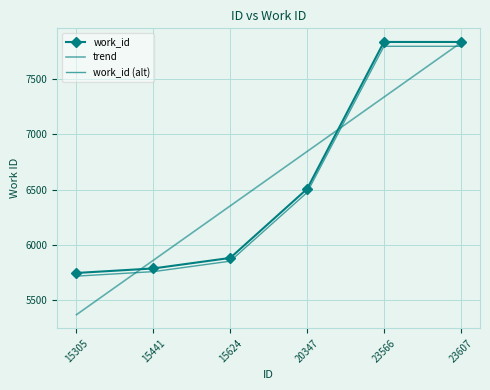

Between which two adjacent categories do work_id (alt) and trend first intersect?

15305 and 15441